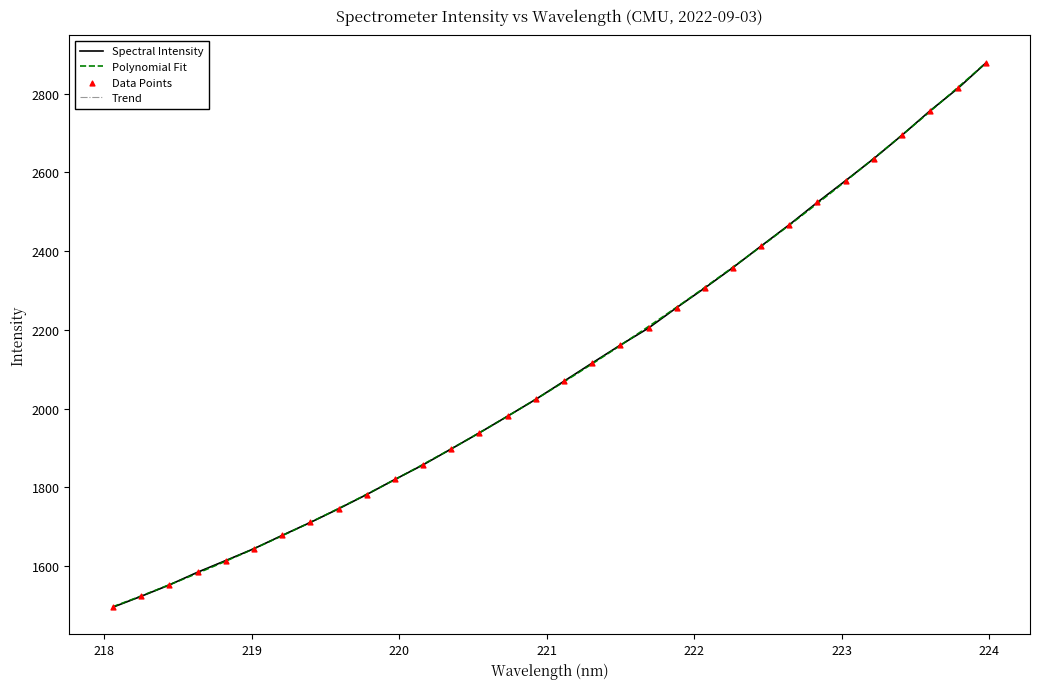

Between 218.6332 and 218.8244, which is larger?

218.8244